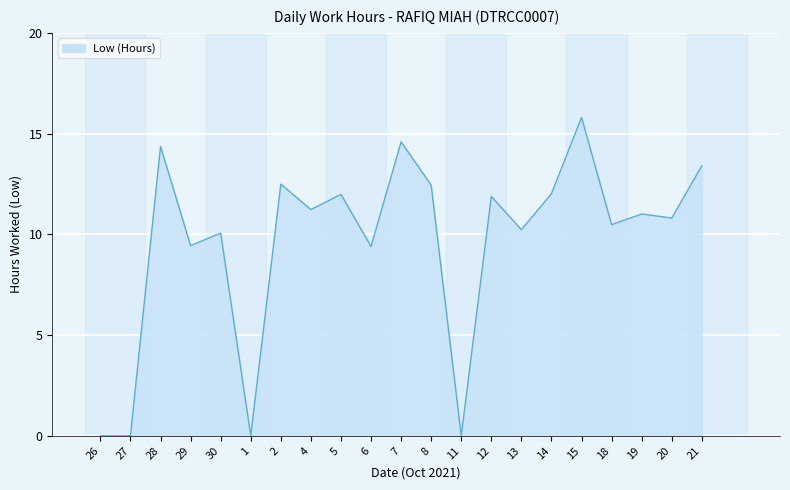

How many categories are shown in the chart?

21